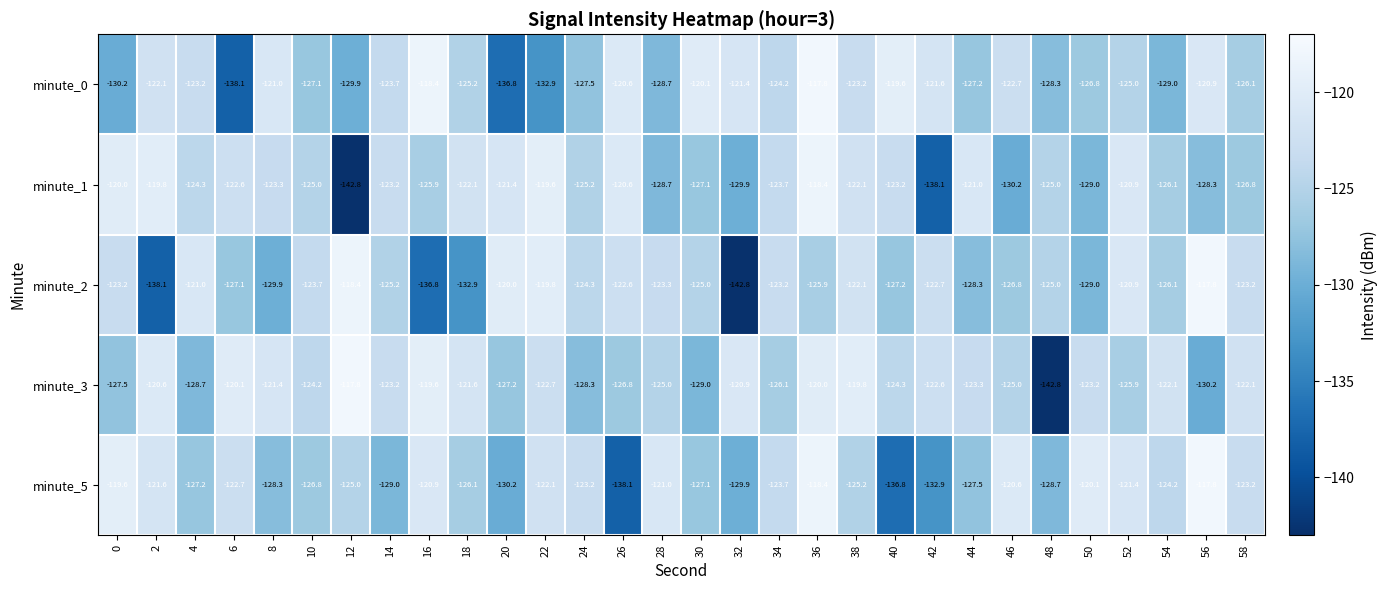

Is the value of minute_0 at 18 greater than the value of minute_1 at 58?

Yes